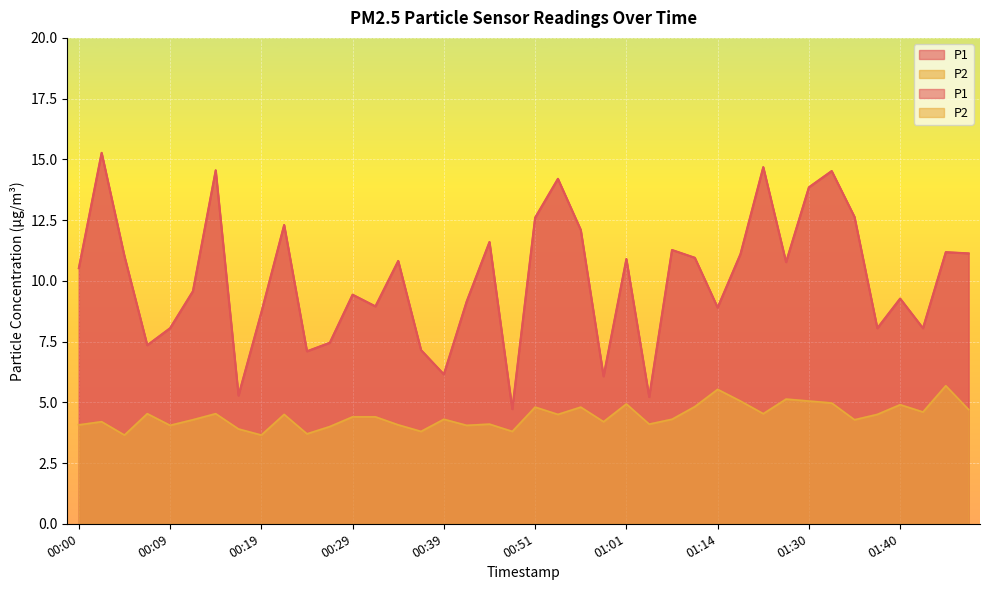

What position from the left is 01:14?

29